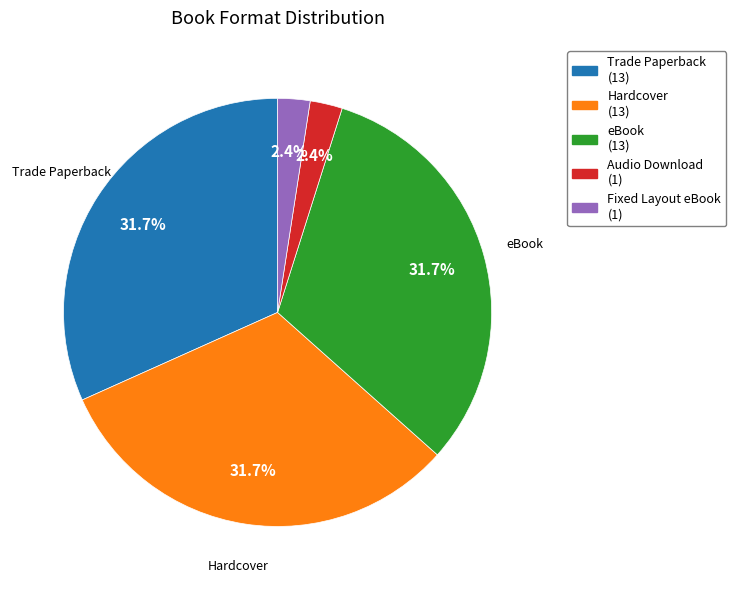

To the nearest percent, what is the difference between the largest and smallest slice percentages?

29%